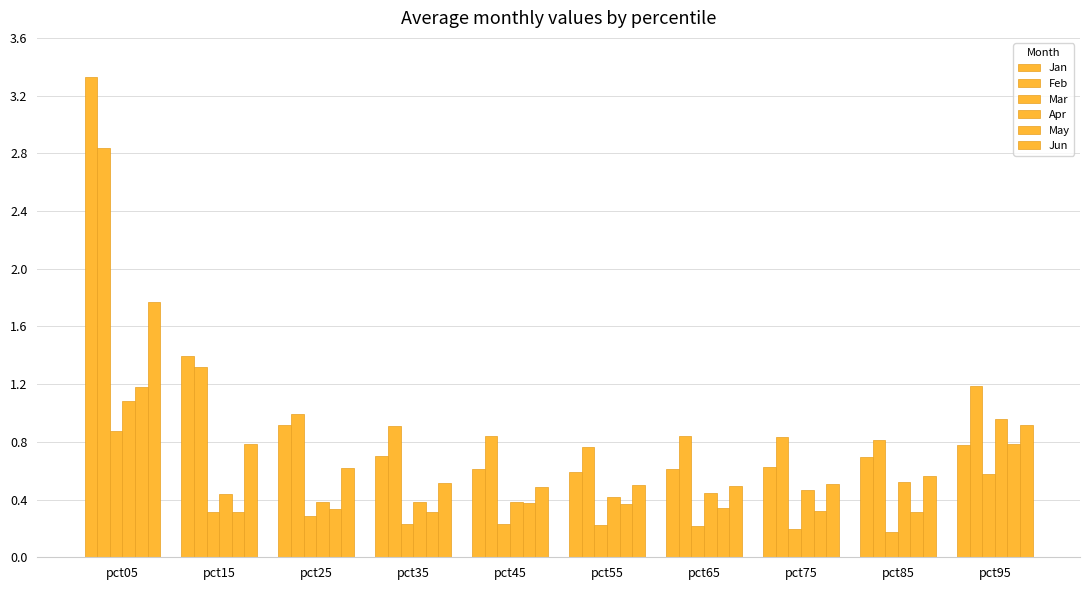

The Apr series shows 0.5 at pct85. True or false?

True